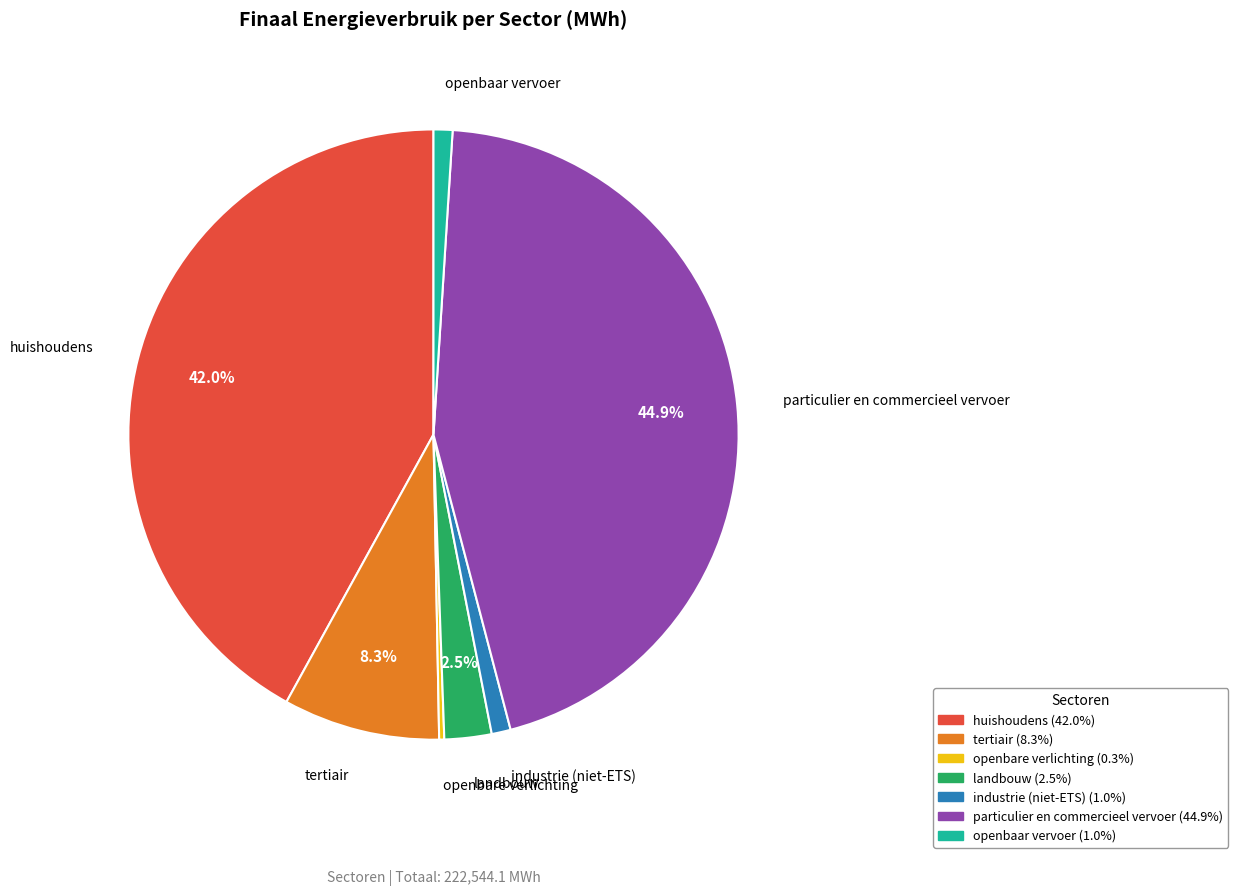

Is it true that tertiair is 8% of the pie?

True